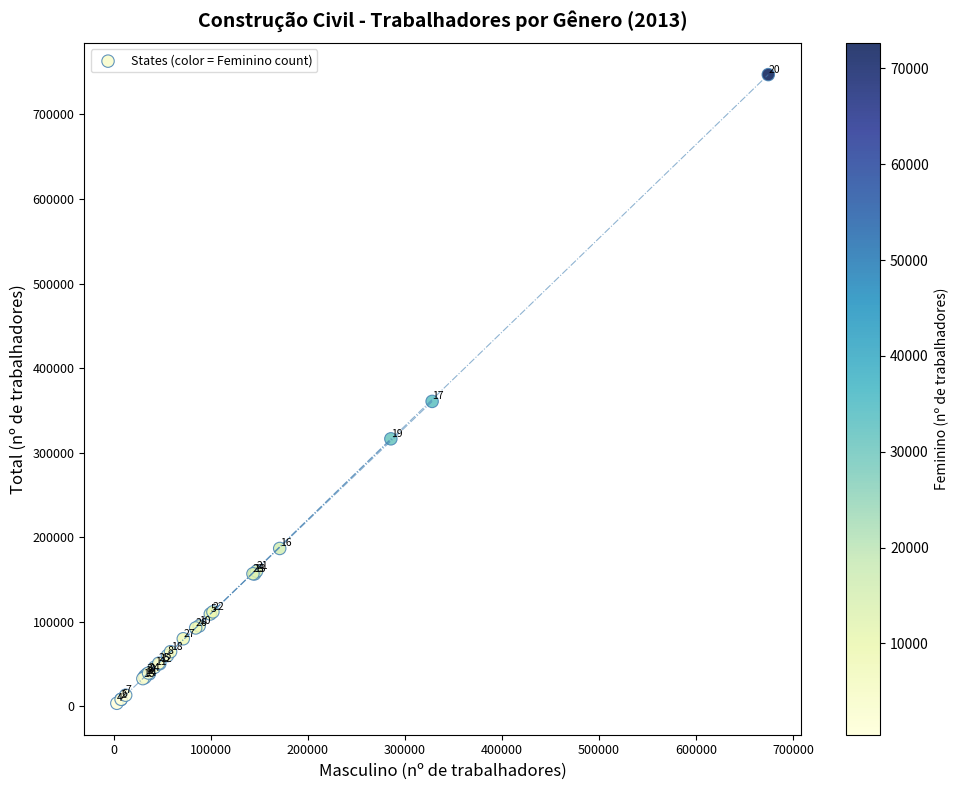

What Y value in the scatter plot is closest to 375308?

360561